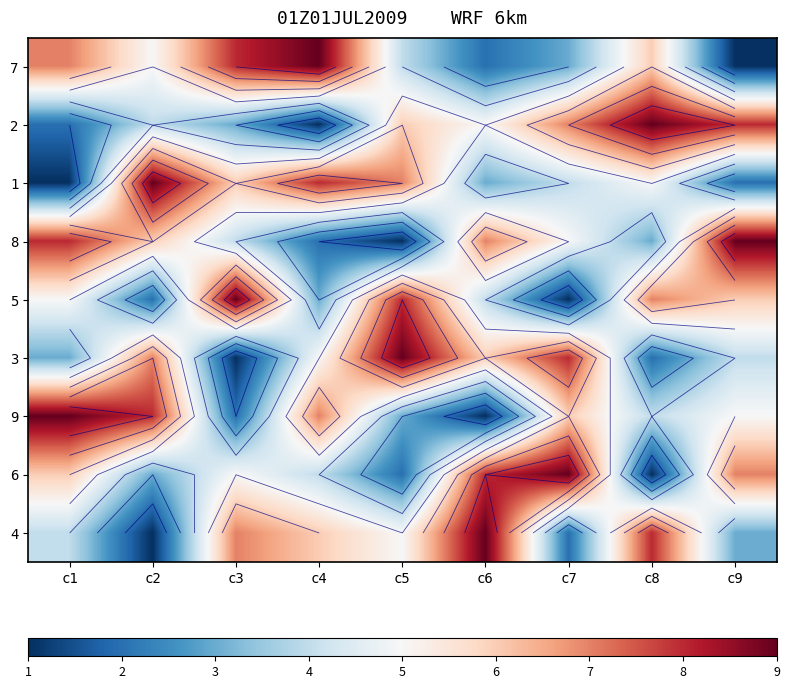

At how many categories does at least one series exceed 1?

9